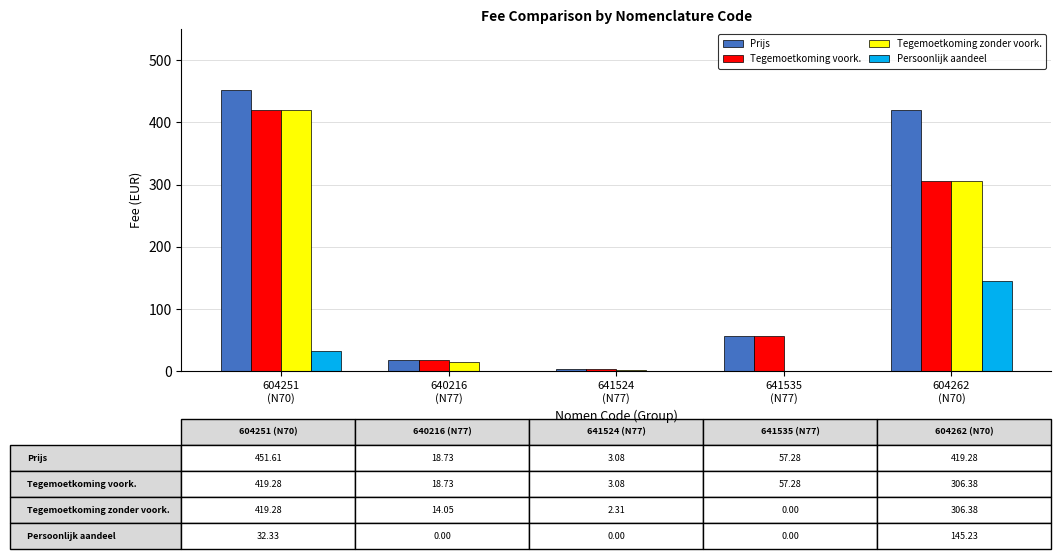

What is the maximum value shown in the chart?

451.6